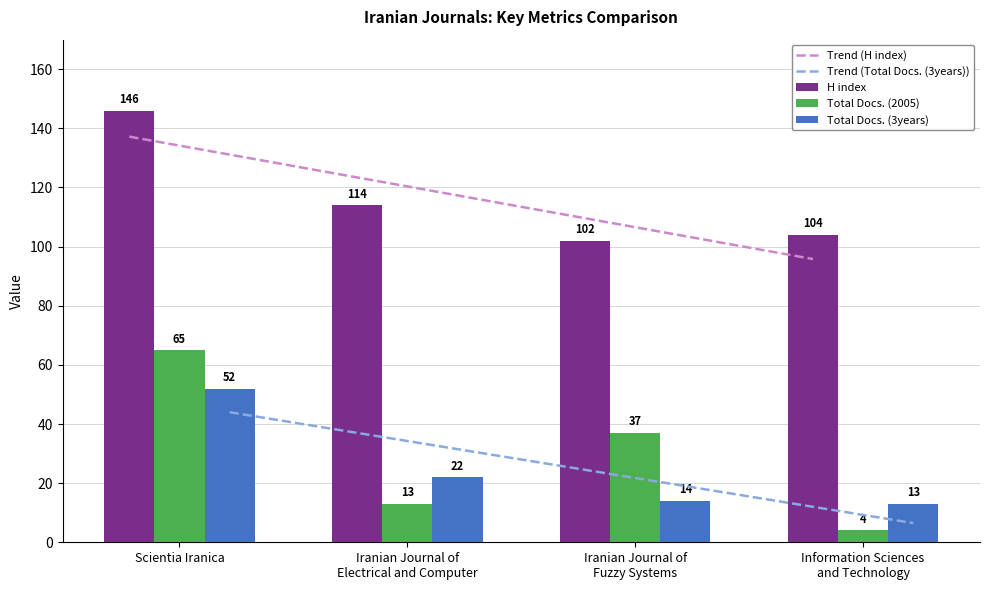

What is the average value of the Total Docs. (2005) series?

30